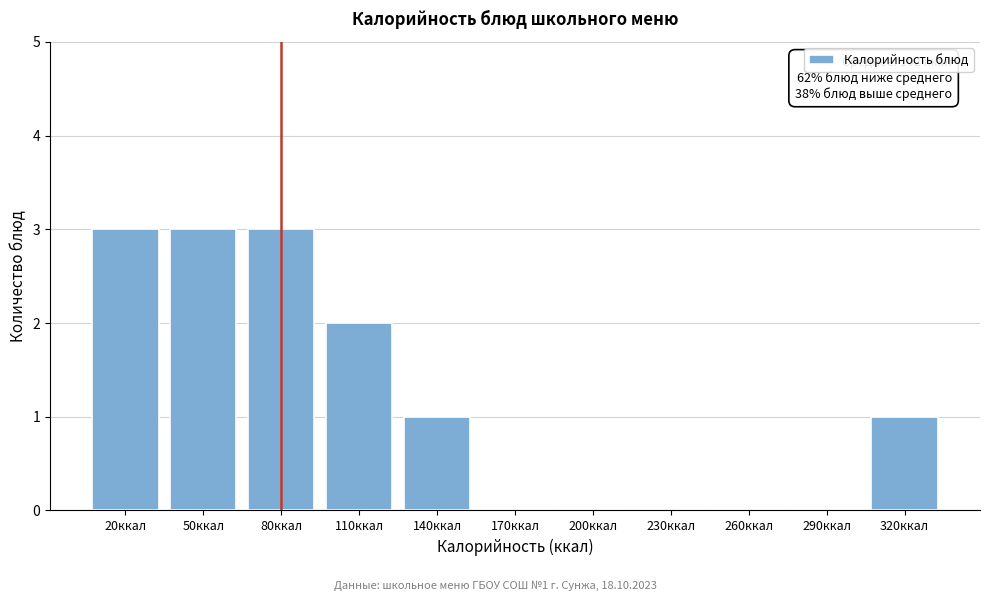

Reading right to left, what are all the values shown in this chart?

320ккал=1	290ккал=0	260ккал=0	230ккал=0	200ккал=0	170ккал=0	140ккал=1	110ккал=2	80ккал=3	50ккал=3	20ккал=3